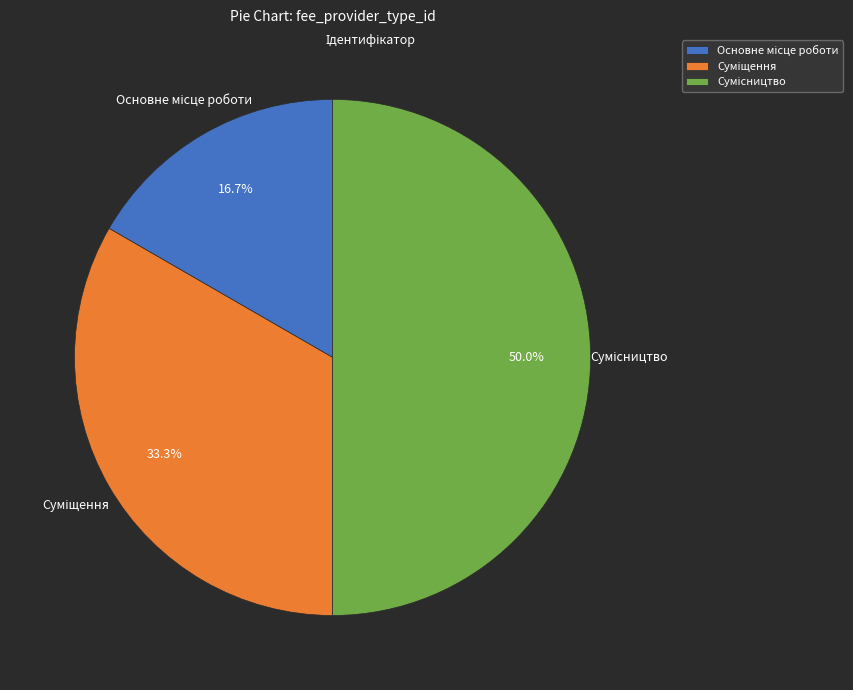

How many slices are in this pie chart?

3